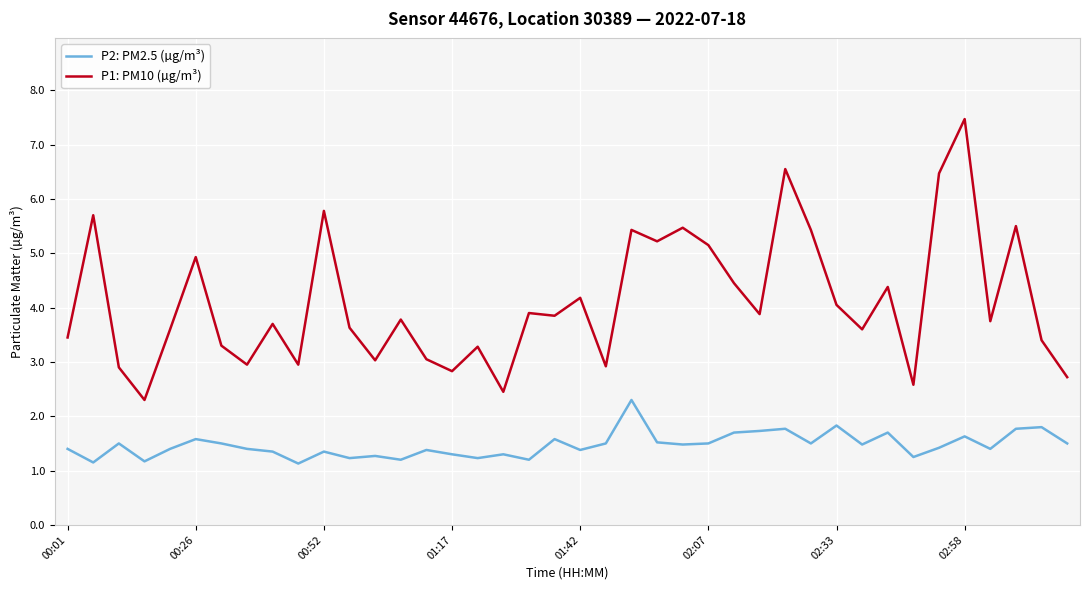

What is the difference between the maximum and minimum values in the P1: PM10 (µg/m³) series?

5.2